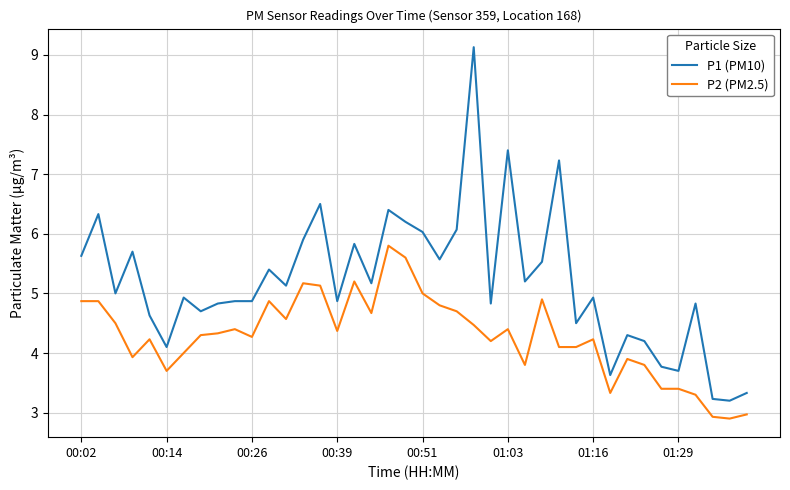

Which series has the largest total across all categories?

P1 (PM10)